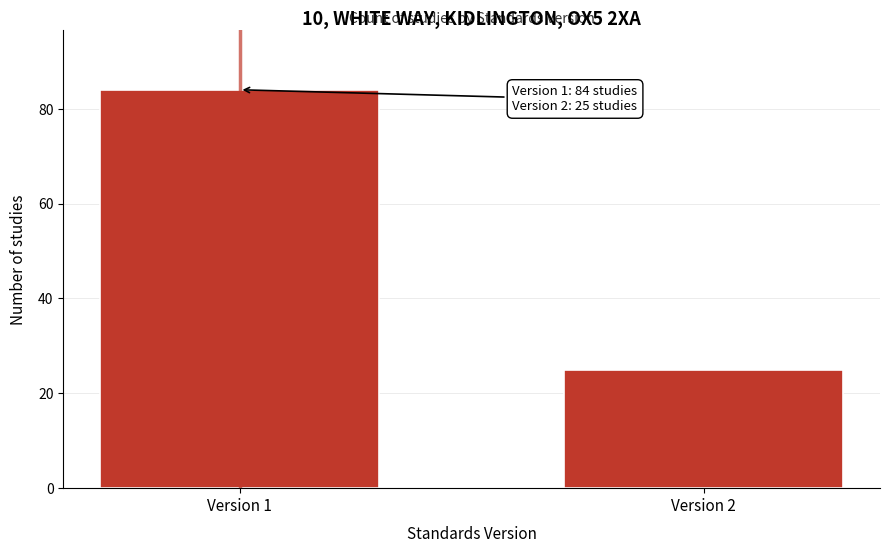

Reading left to right, extract all data points from this chart.

Version 1=84	Version 2=25